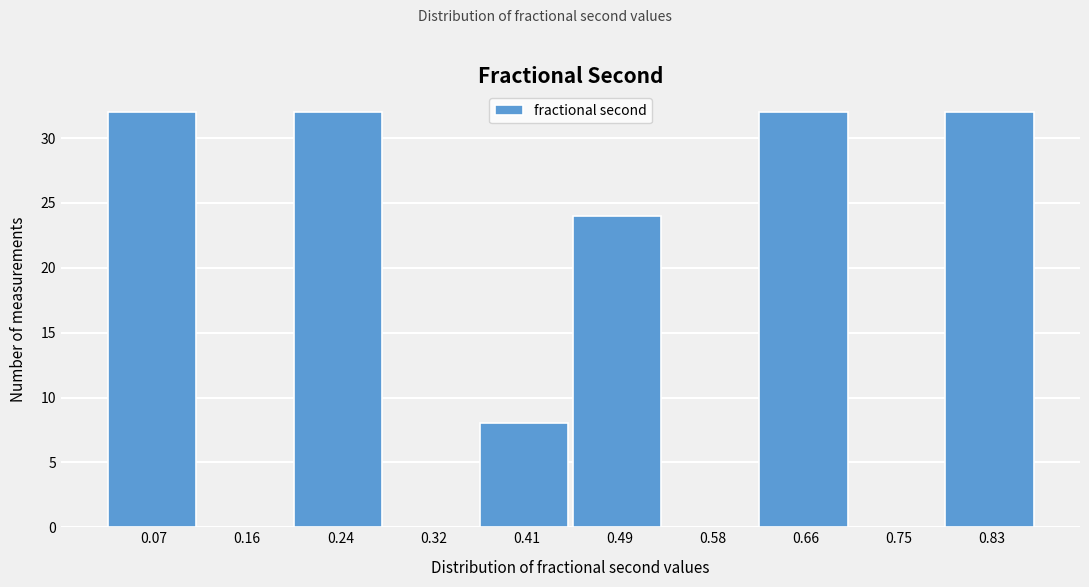

Reading left to right, extract all data points from this chart.

0.07=32	0.16=0	0.24=32	0.32=0	0.41=8	0.49=24	0.58=0	0.66=32	0.75=0	0.83=32